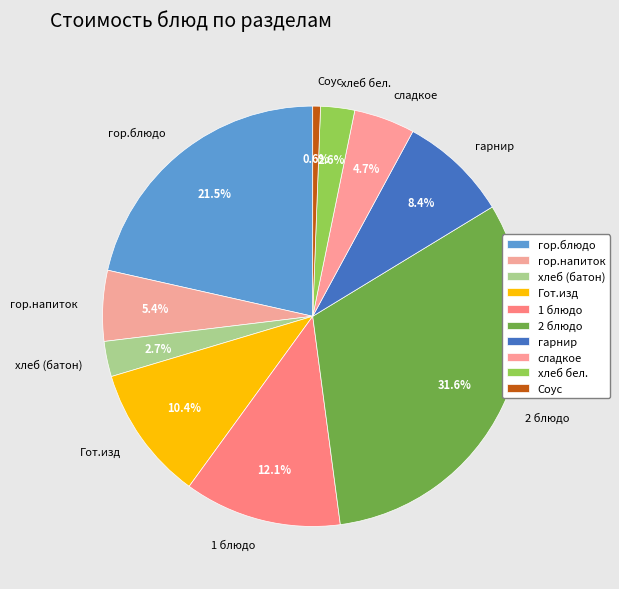

To the nearest percent, what portion does 1 блюдо represent?

12%